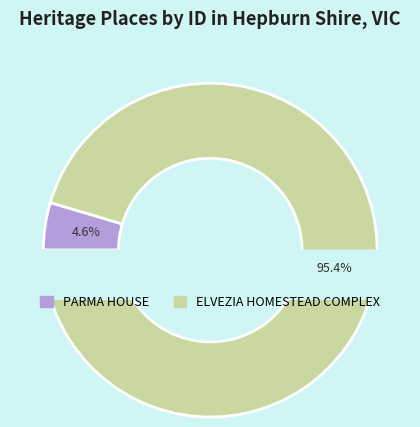

What is the smallest slice in the pie chart?

PARMA HOUSE